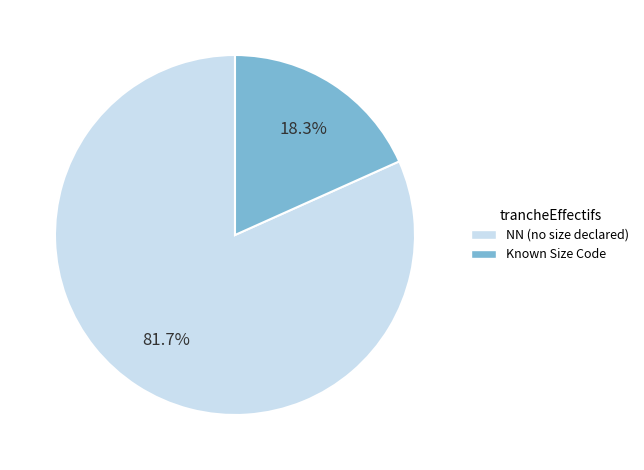

Is there any slice that represents more than half of the pie?

Yes